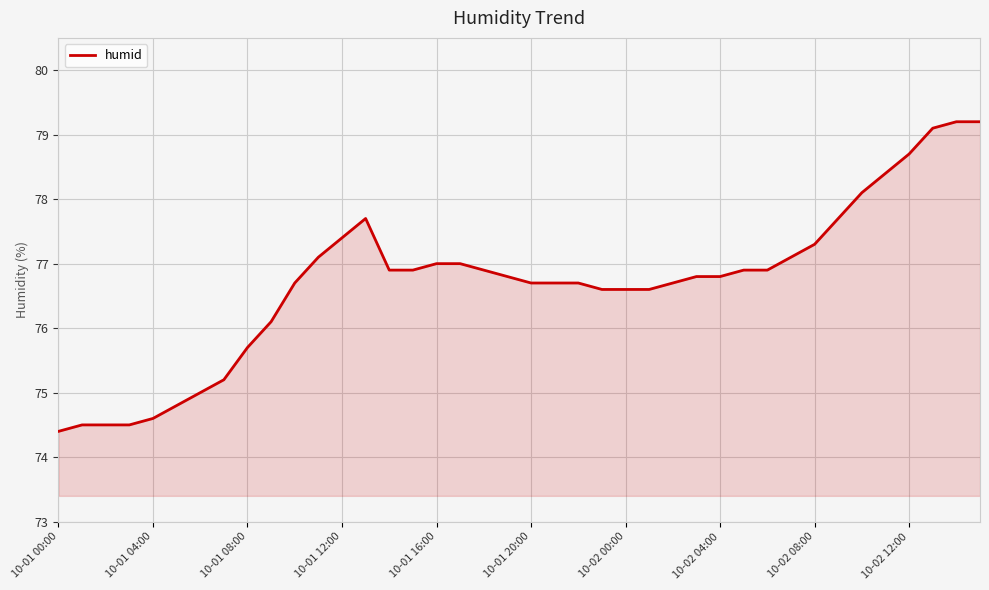

What is the minimum value shown in the chart?

74.4